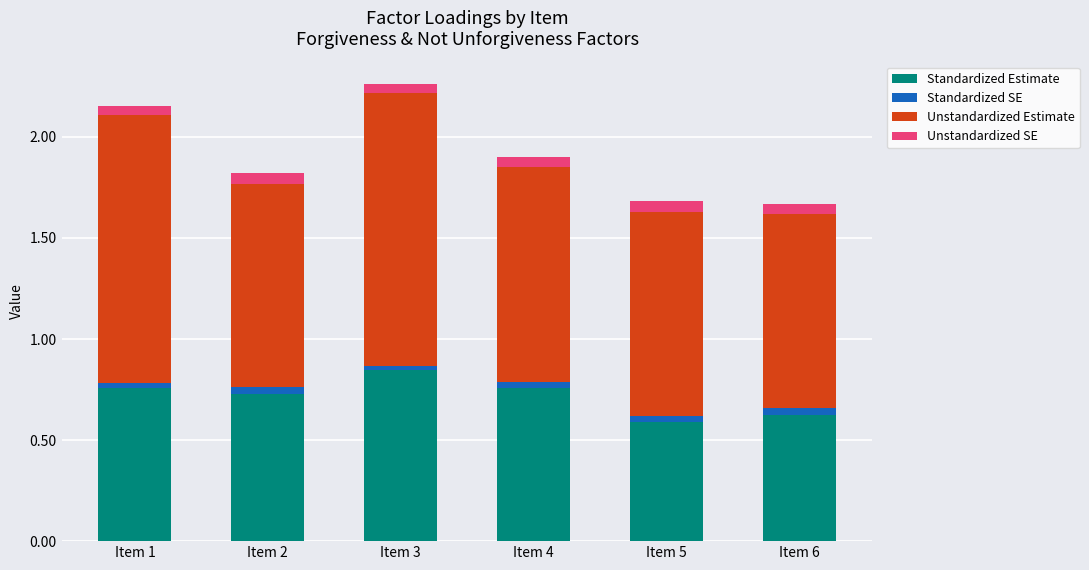

True or false: Standardized Estimate has a value of 1.0 at Item 5.

False